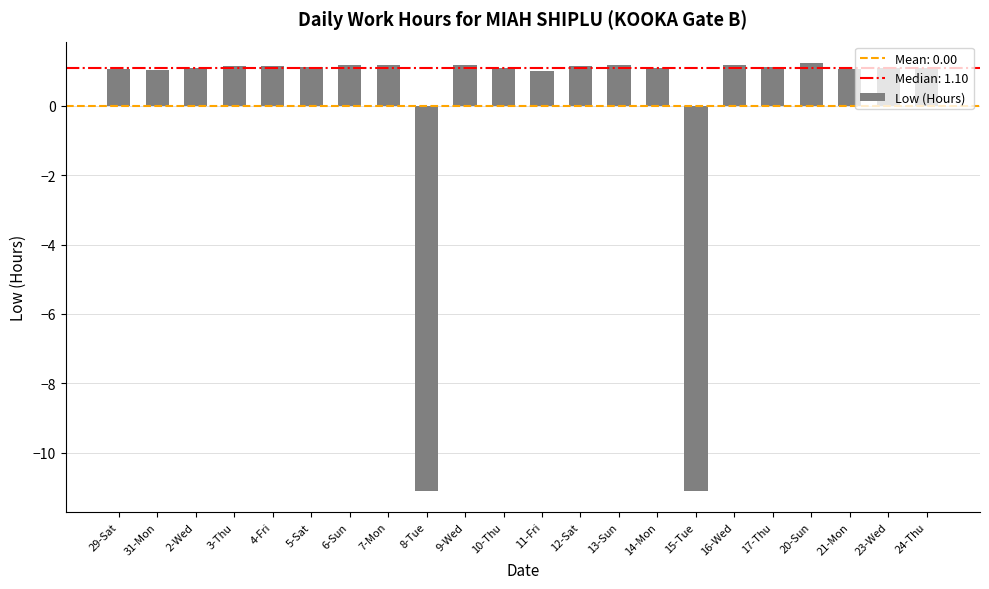

The chart shows a value of -6.0 at 15-Tue. True or false?

False